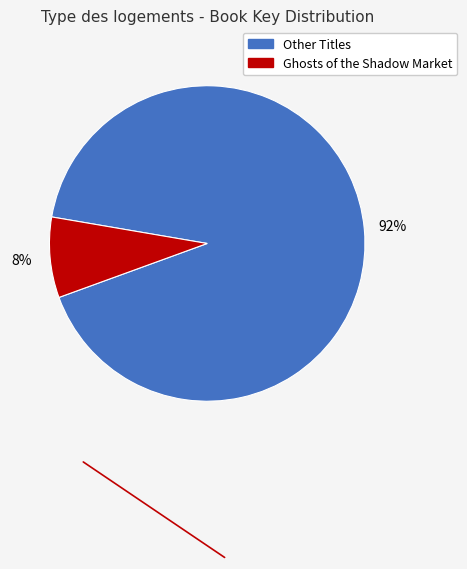

Does any single category account for the majority?

Yes